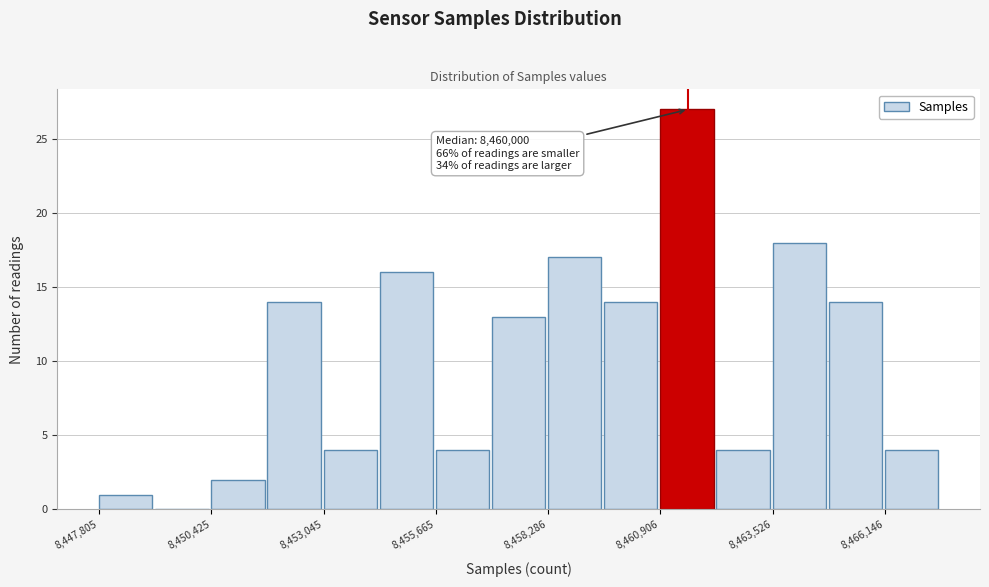

Around what value on the x-axis is the tallest bar? Give the approximate position of its centre, as read against the axis.

8461500